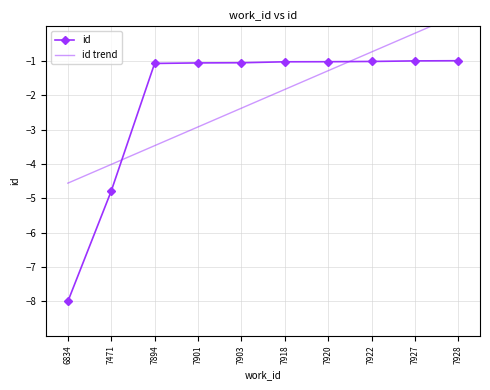

Does the chart have visible grid lines?

Yes